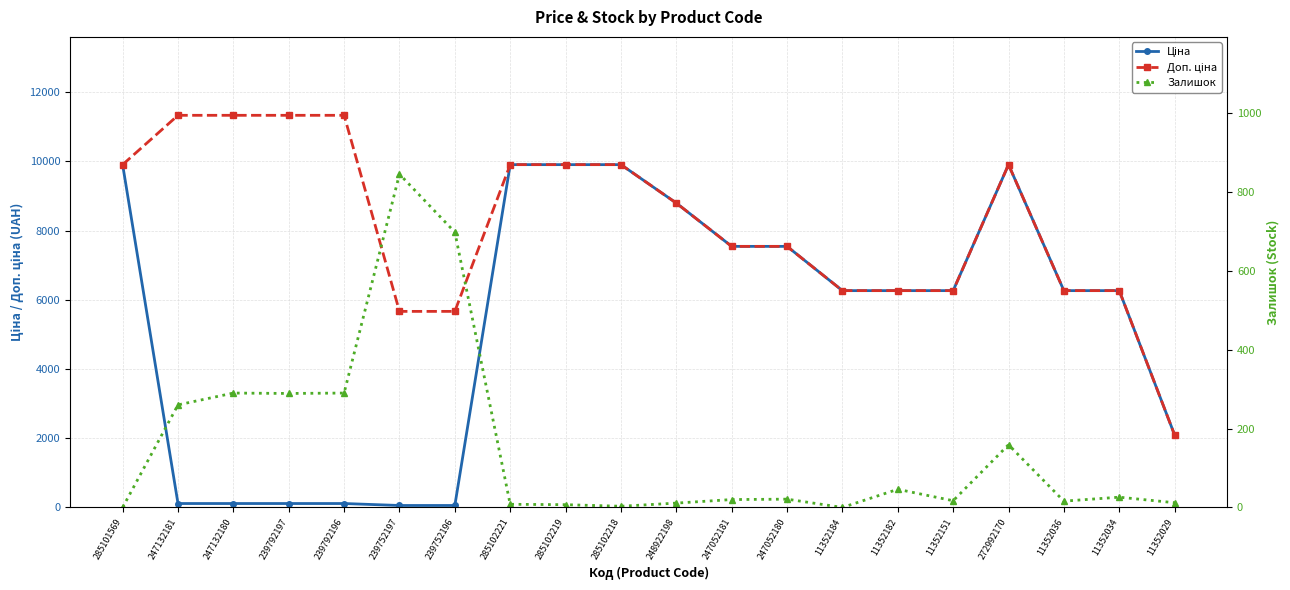

What is the label of the 7th point from the left?

239752196